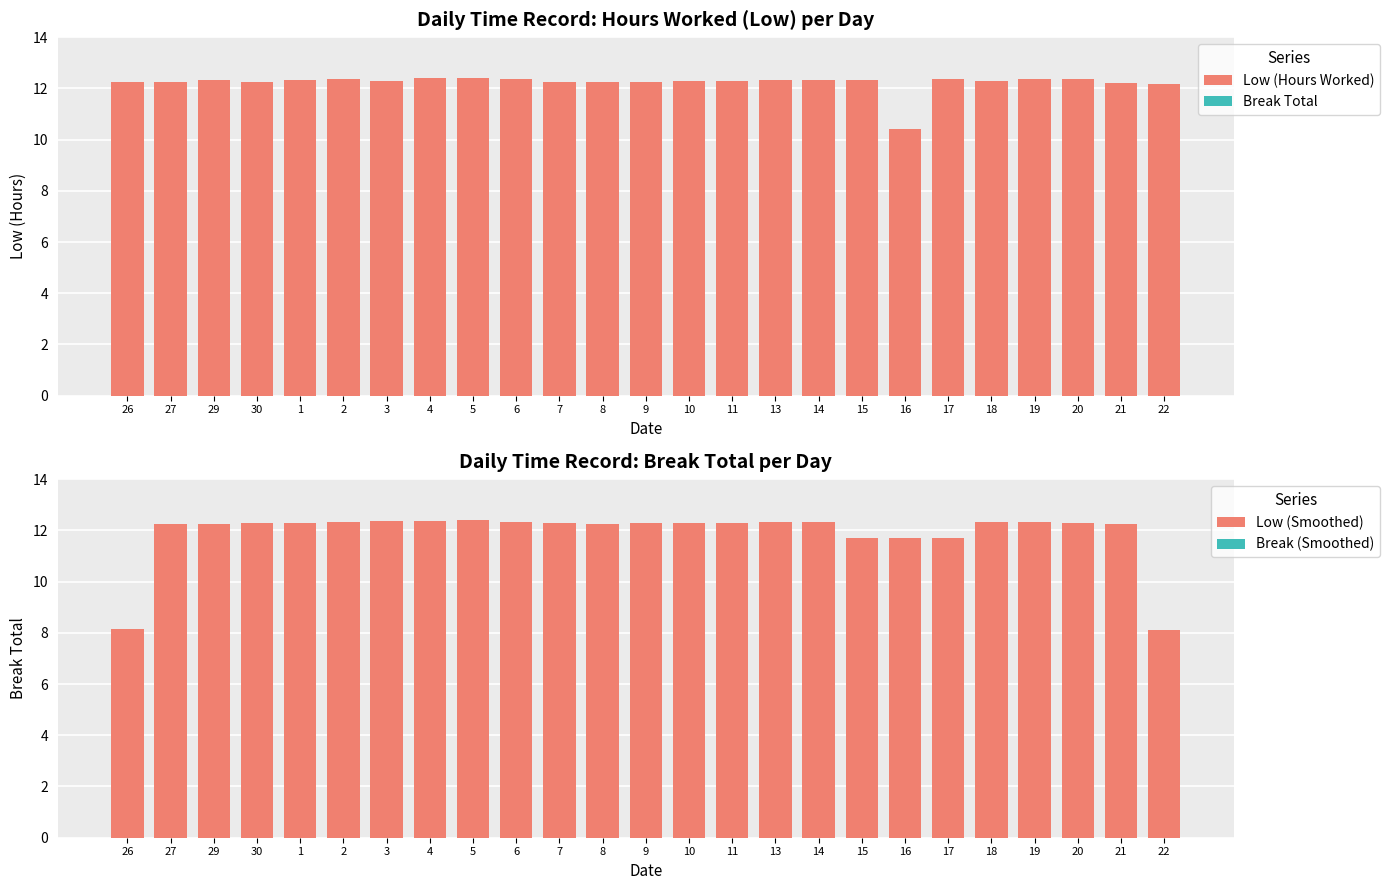

What value does the Low (Smoothed) series have at 11?

12.3